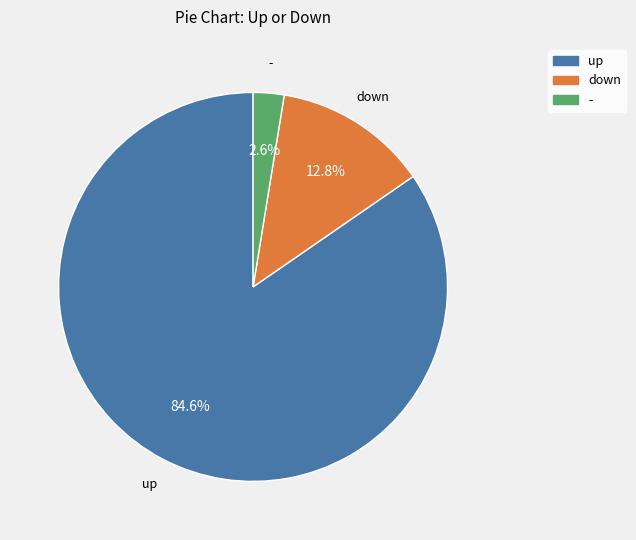

Combined, do up and - account for over 50%?

Yes